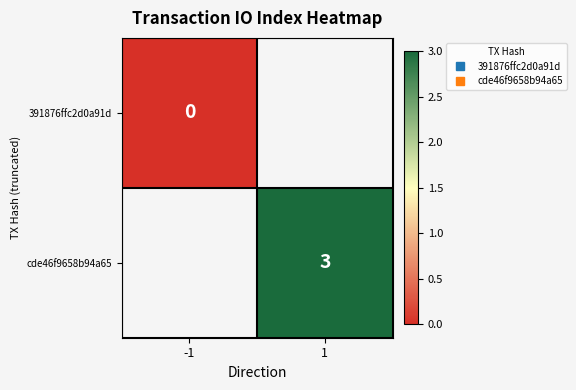

At which label does 391876ffc2d0a91d reach its peak?

-1